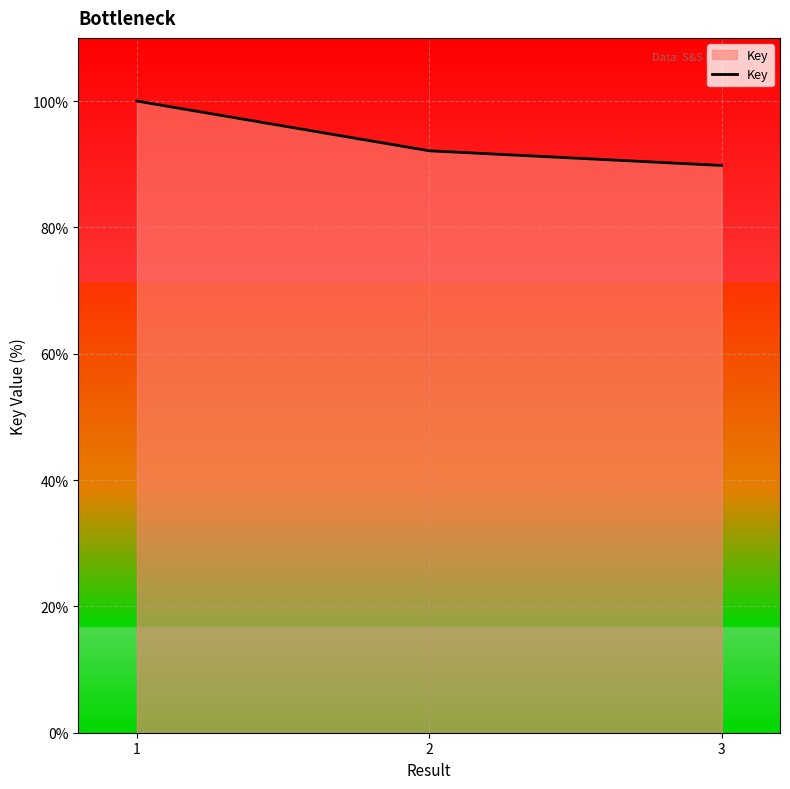

The value at 1 is 149.0. True or false?

False